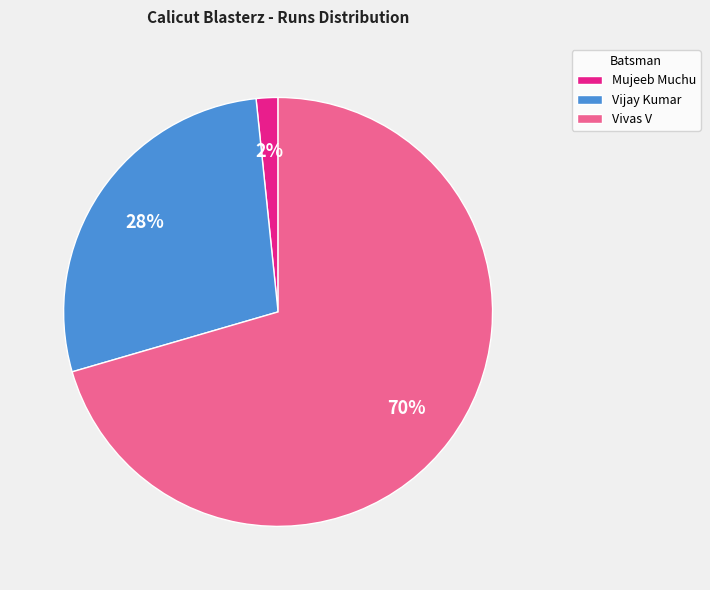

Is there a majority slice in this chart?

Yes